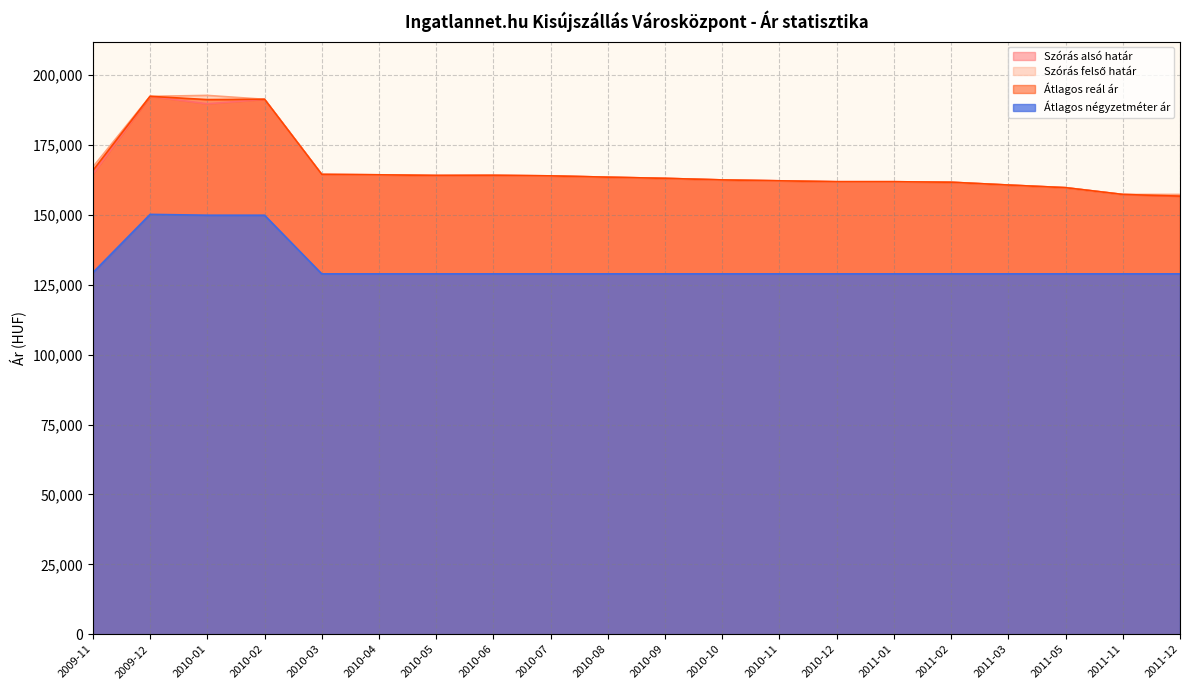

Is the value of Átlagos négyzetméter ár at 2011-01 greater than the value of Szórás felső határ at 2010-06?

No